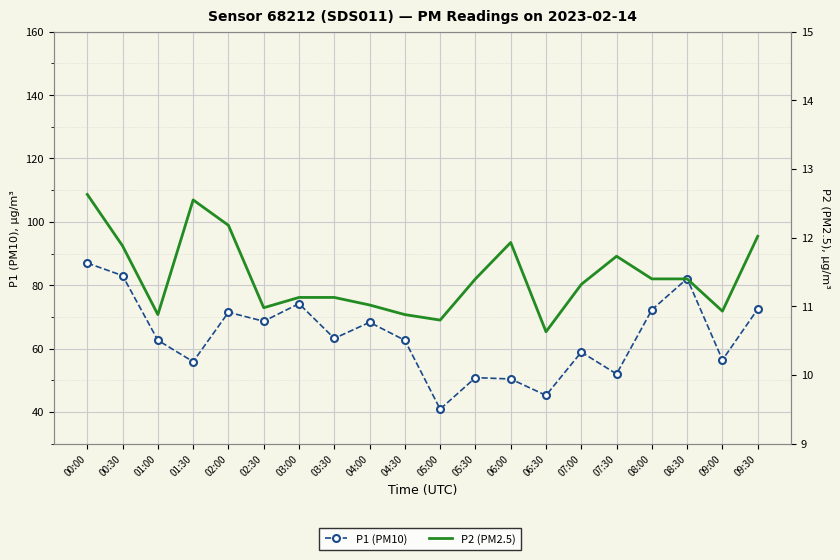

What is the approximate value of P1 (PM10) at 05:30?

50.9